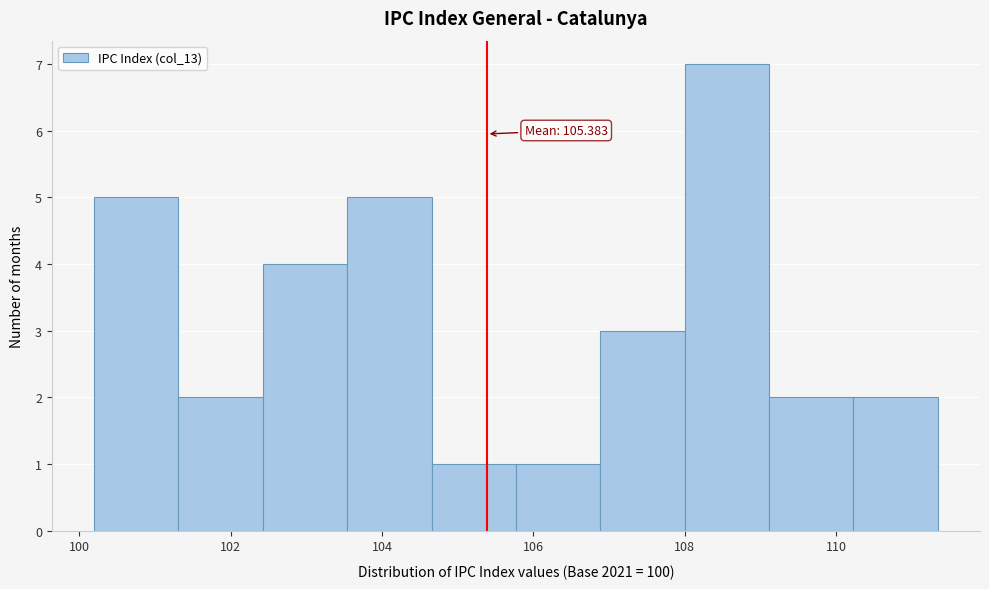

Which range on the x-axis has the tallest bar?

108.0 to 109.2